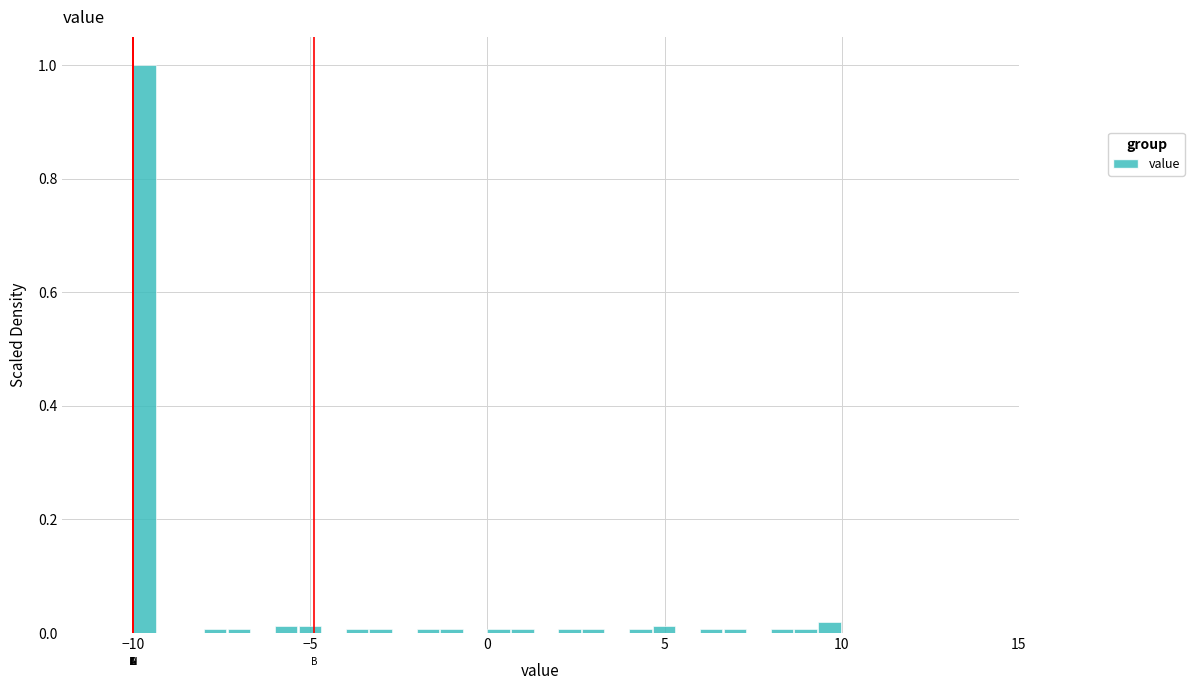

Around what value on the x-axis is the tallest bar? Give the approximate position of its centre, as read against the axis.

-9.5